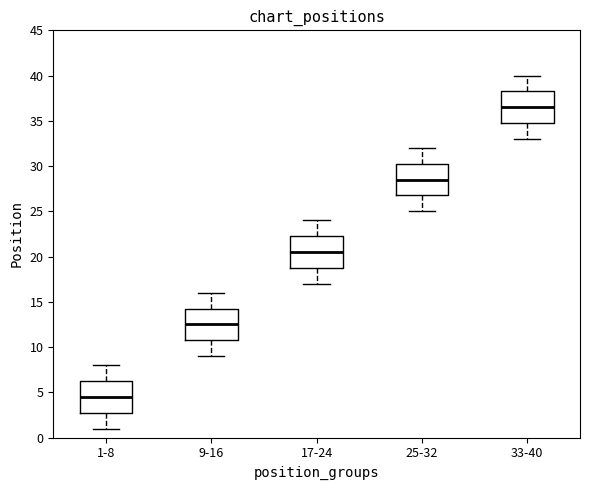

Reading left to right, read every box against the y-axis: the position of its median line, the range the box covers, and the ends of its whiskers. The values are not printed on the chart, so give them approximately, as read against the axis.

1-8: median 4.5, box 3.0 to 6.5, whiskers 1.0 to 8.0
9-16: median 12.5, box 11.0 to 14.5, whiskers 9.0 to 16.0
17-24: median 20.5, box 19.0 to 22.5, whiskers 17.0 to 24.0
25-32: median 28.5, box 27.0 to 30.5, whiskers 25.0 to 32.0
33-40: median 36.5, box 35.0 to 38.5, whiskers 33.0 to 40.0